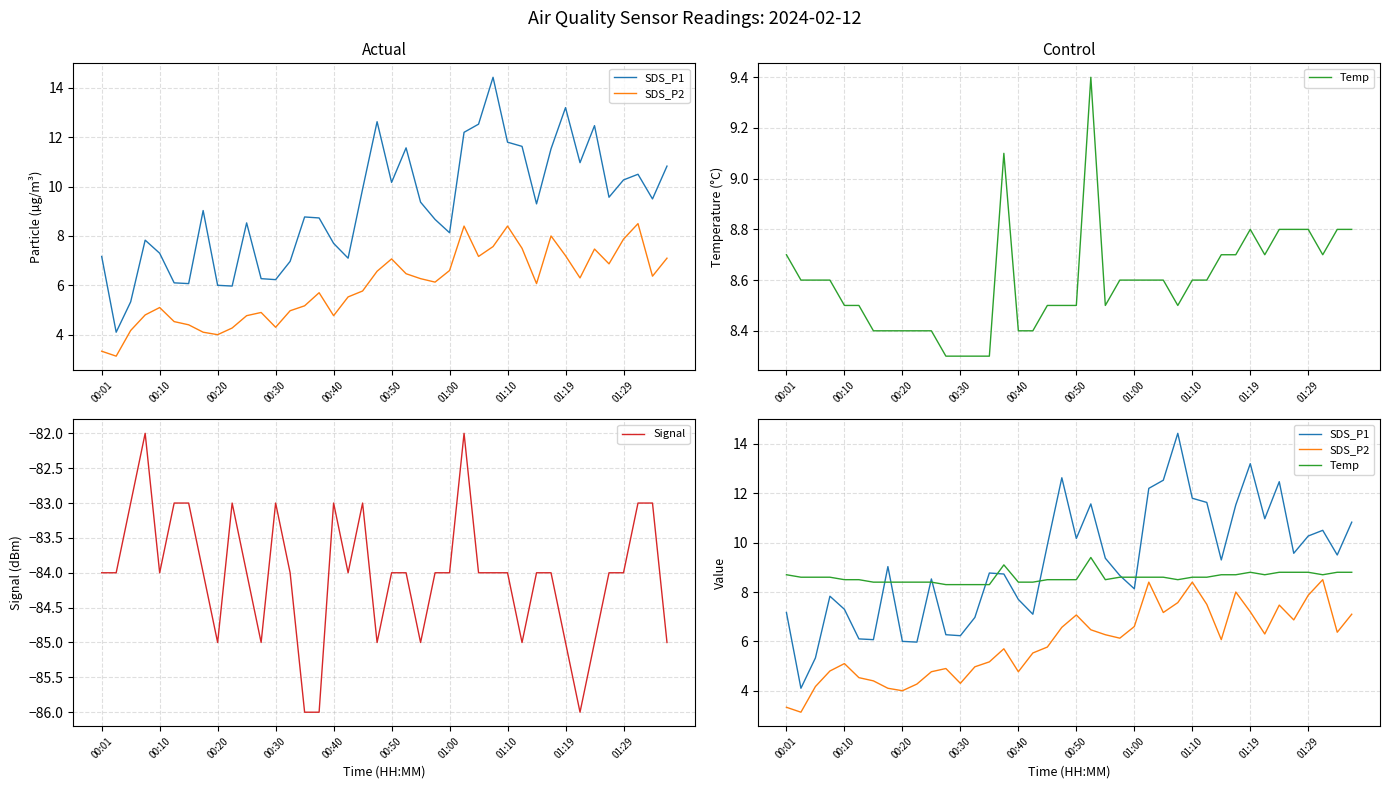

The Signal series shows -29.9 at 00:10. True or false?

False